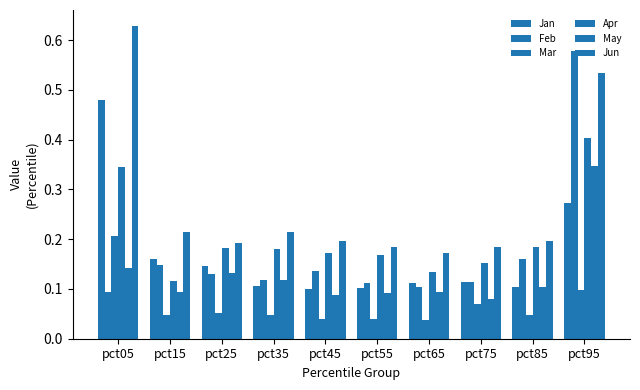

Which series has the widest spread of values?

Feb